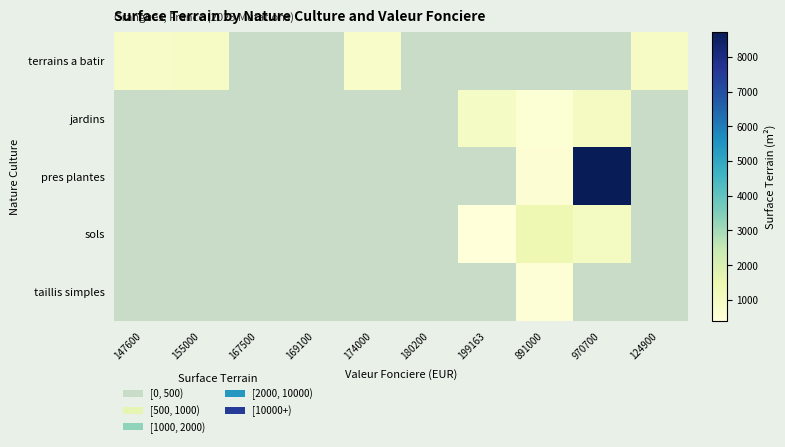

Reading right to left, extract all data points from this chart.

terrains a batir: 124900=912	970700=0	891000=0	199163=0	180200=0	174000=830	169100=0	167500=0	155000=919	147600=886
jardins: 124900=0	970700=1050	891000=554	199163=947	180200=0	174000=0	169100=0	167500=0	155000=0	147600=0
pres plantes: 124900=0	970700=8730	891000=580	199163=0	180200=0	174000=0	169100=0	167500=0	155000=0	147600=0
sols: 124900=0	970700=1000	891000=1407	199163=400	180200=0	174000=0	169100=0	167500=0	155000=0	147600=0
taillis simples: 124900=0	970700=0	891000=520	199163=0	180200=0	174000=0	169100=0	167500=0	155000=0	147600=0